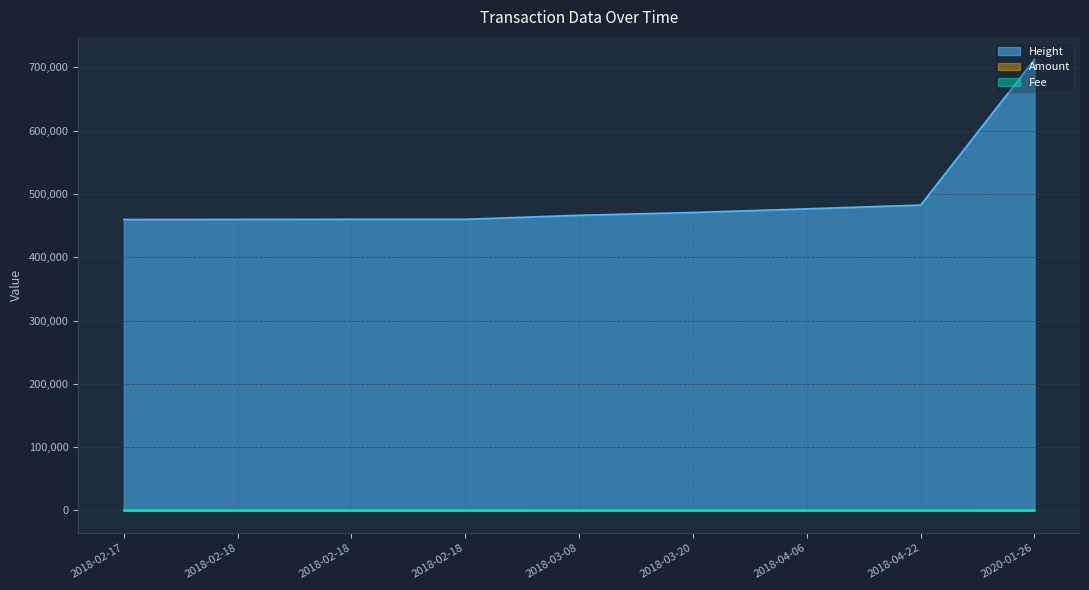

True or false: Amount and Height intersect in this chart.

False